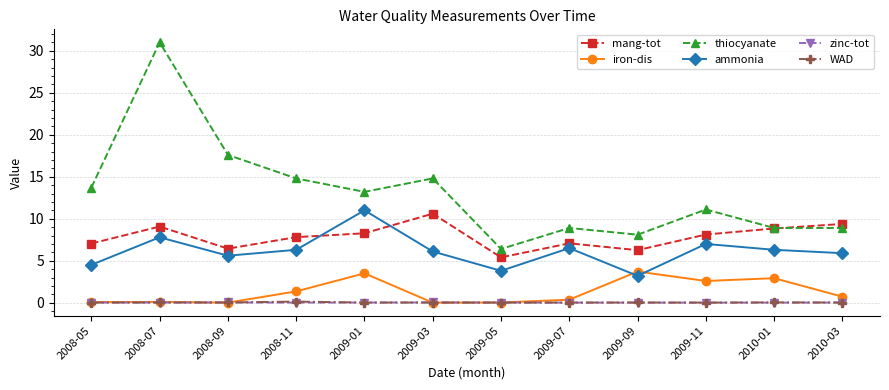

What position from the left is 2009-11?

10